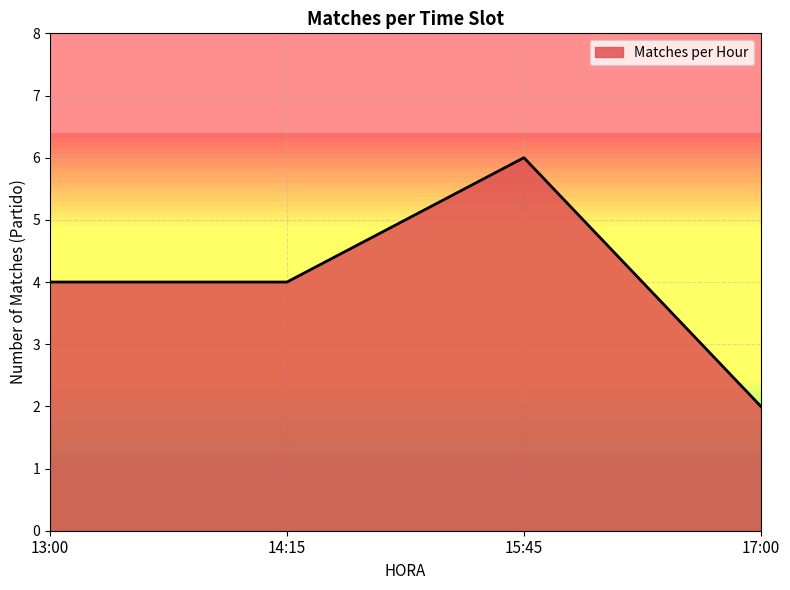

What is the maximum value shown in the chart?

6